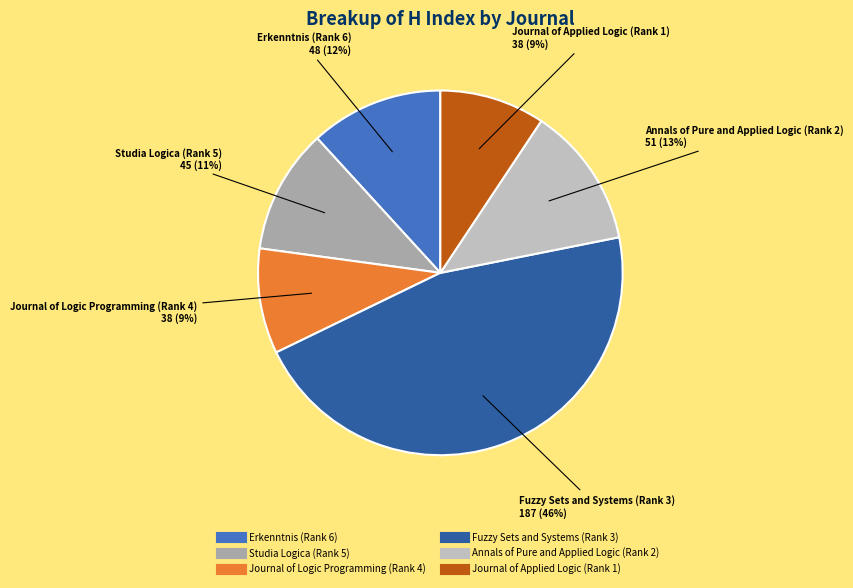

Which has a higher value, Erkenntnis (Rank 6) or Studia Logica (Rank 5)?

Erkenntnis (Rank 6)